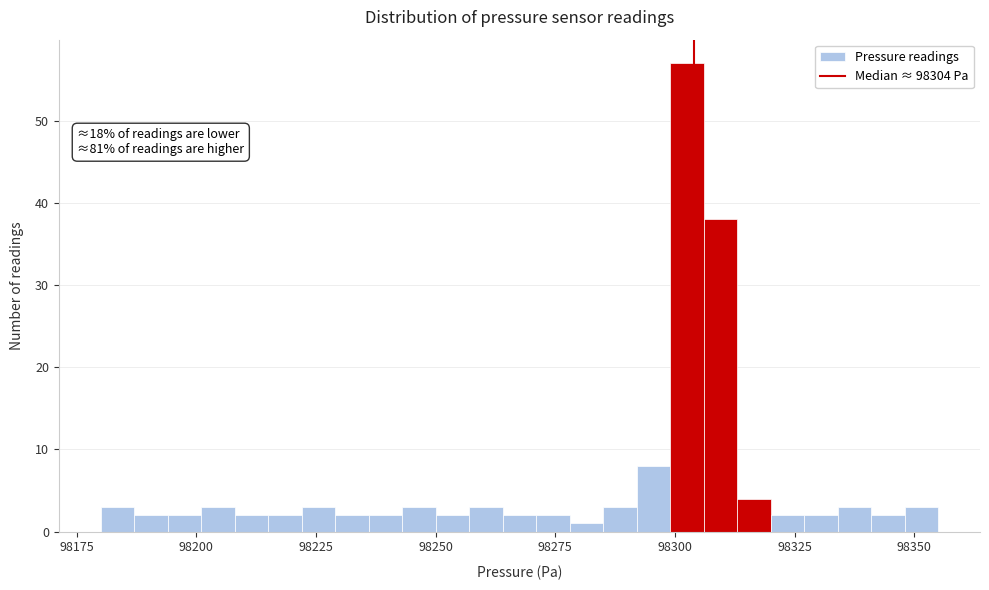

Read against the x-axis, roughly where is the centre of the tallest bar?

98305